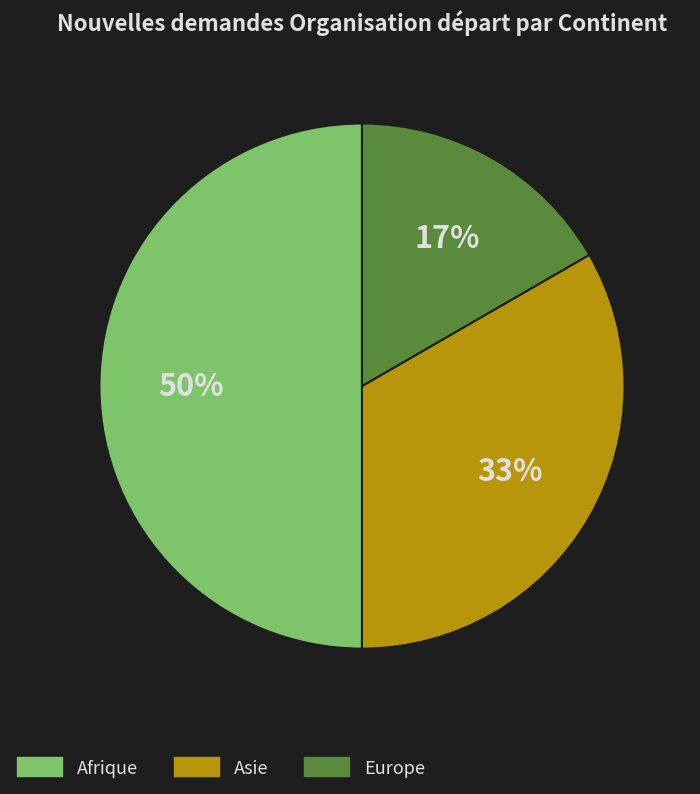

Is Europe the majority of the pie?

No